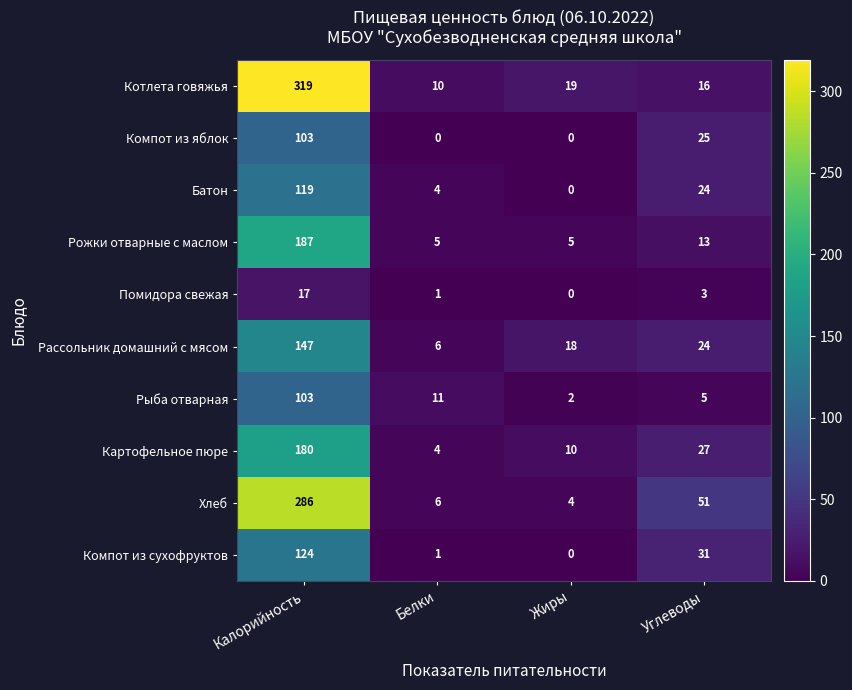

List the labels in order of Картофельное пюре value, smallest first.

Белки, Жиры, Углеводы, Калорийность